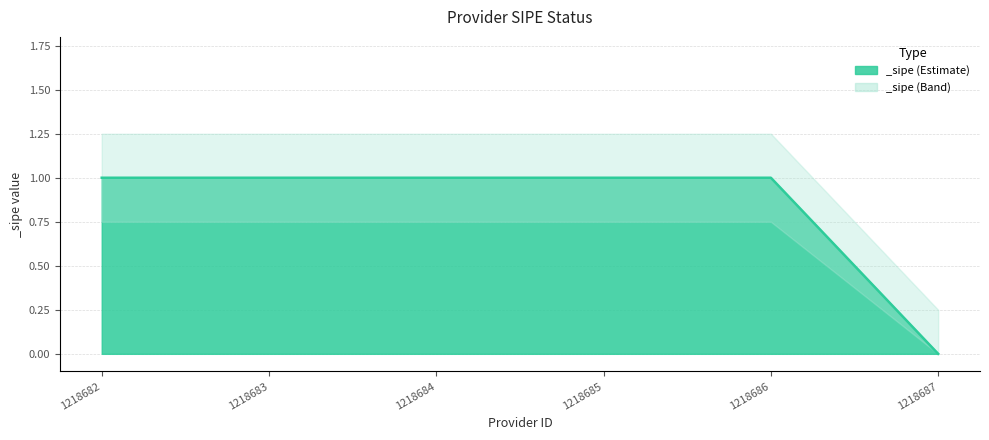

How many positive values are there?

5